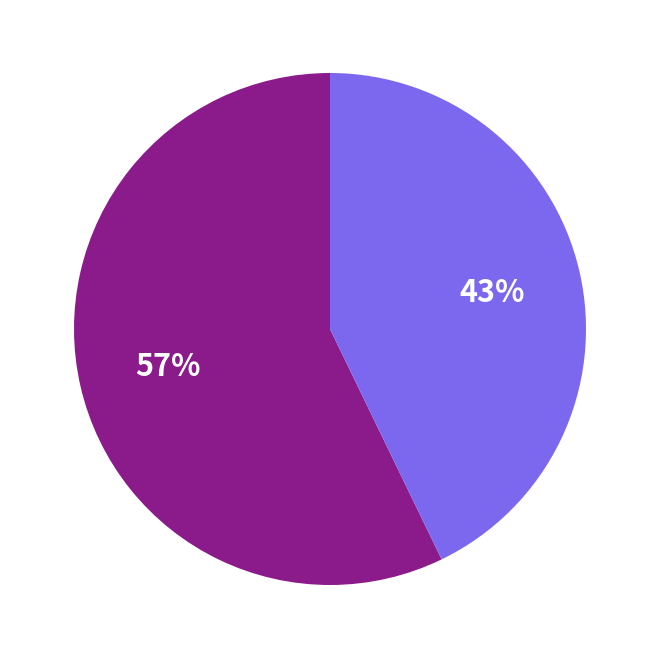

To the nearest percent, what is the difference between the largest and smallest slice percentages?

14%